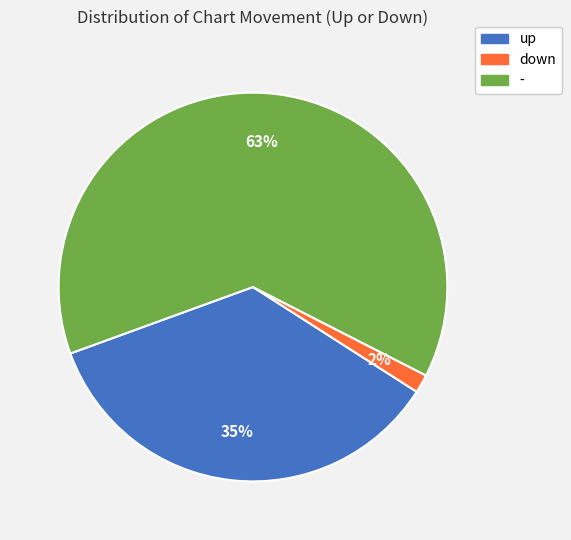

True or false: up accounts for 35% of the total.

True